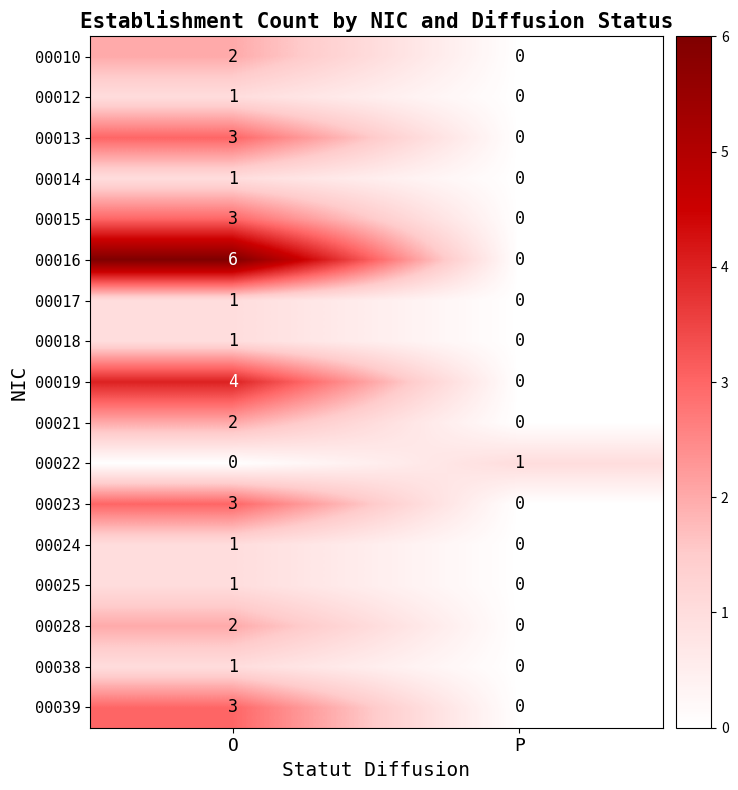

The 00010 series shows 0 at P. True or false?

True